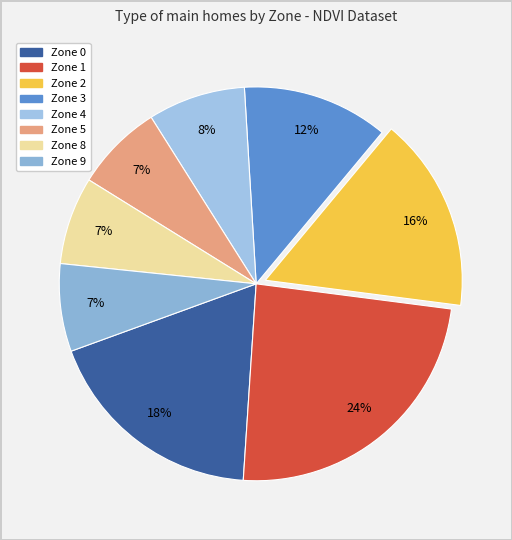

How many slices are in this pie chart?

8